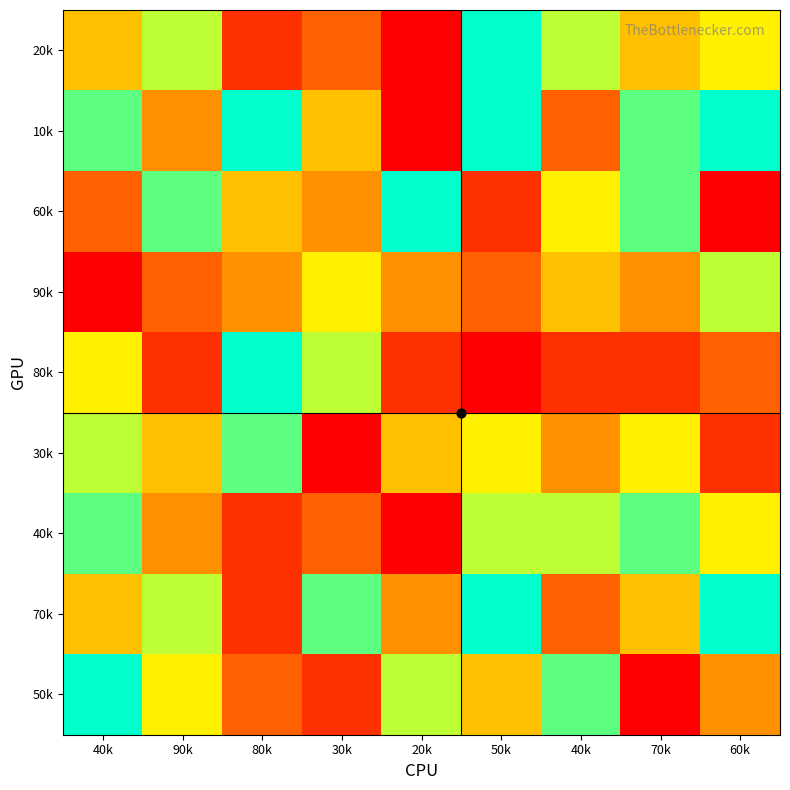

At which category does the chart reach its minimum across all series?

20k